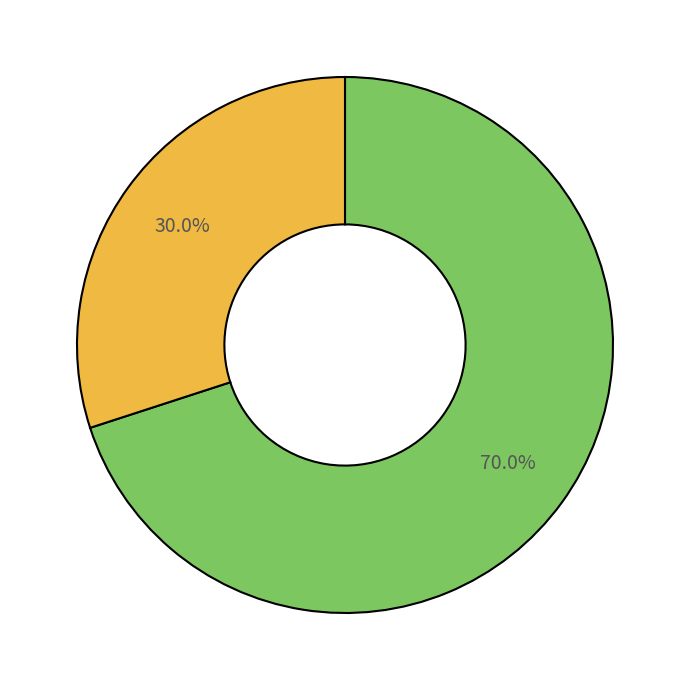

To the nearest percent, what is the difference between the largest and smallest slice percentages?

40%